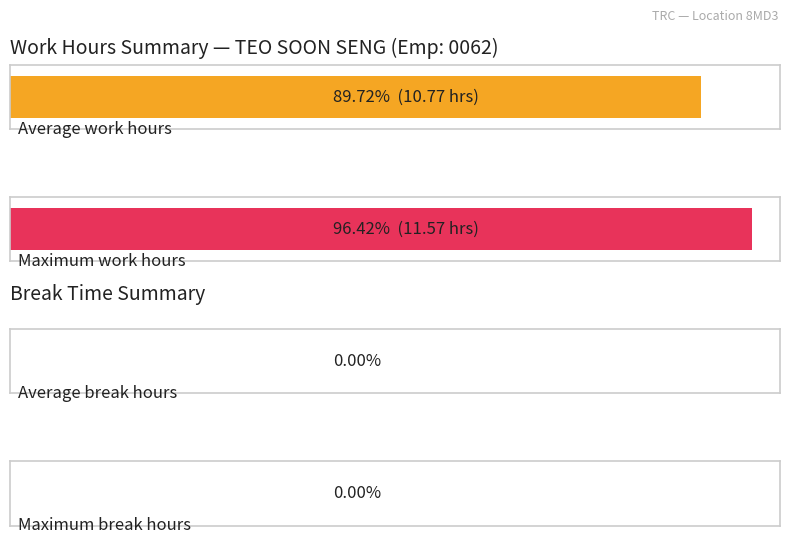

Does the chart contain stacked bars?

No